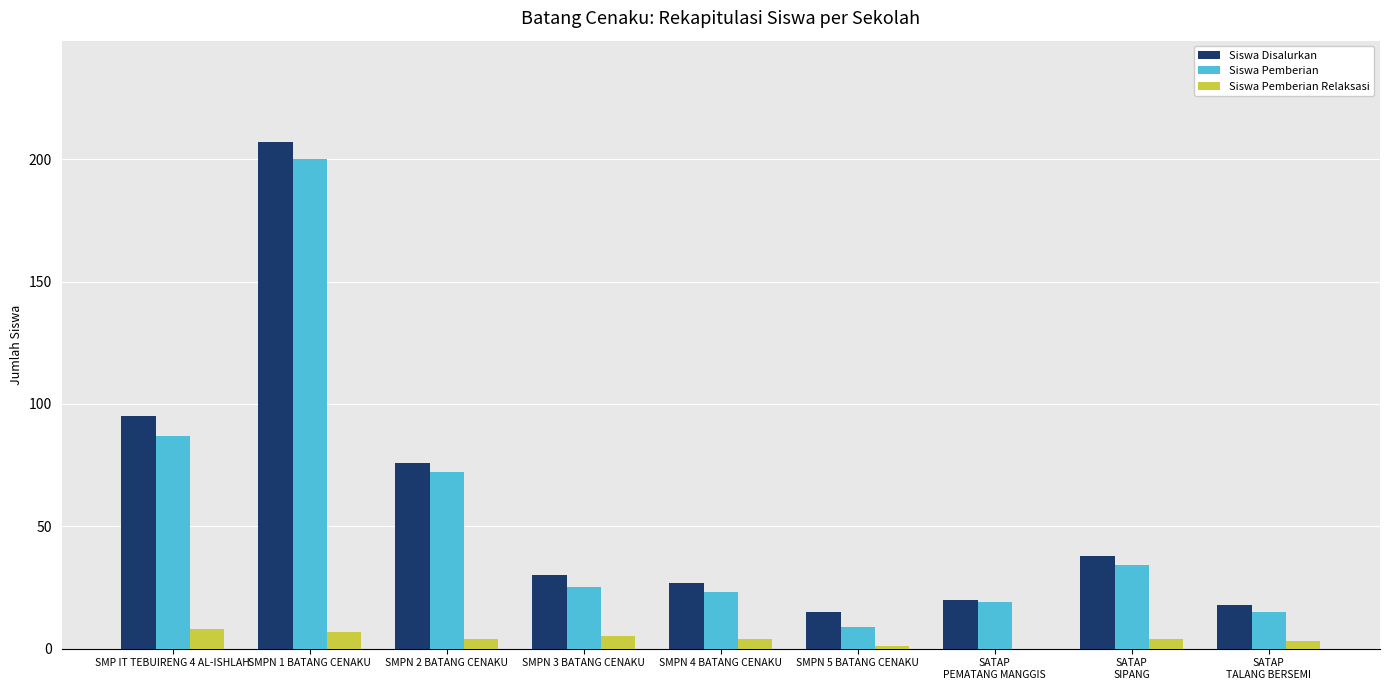

Where is Siswa Disalurkan nearest to the value 111?

SMP IT TEBUIRENG 4 AL-ISHLAH